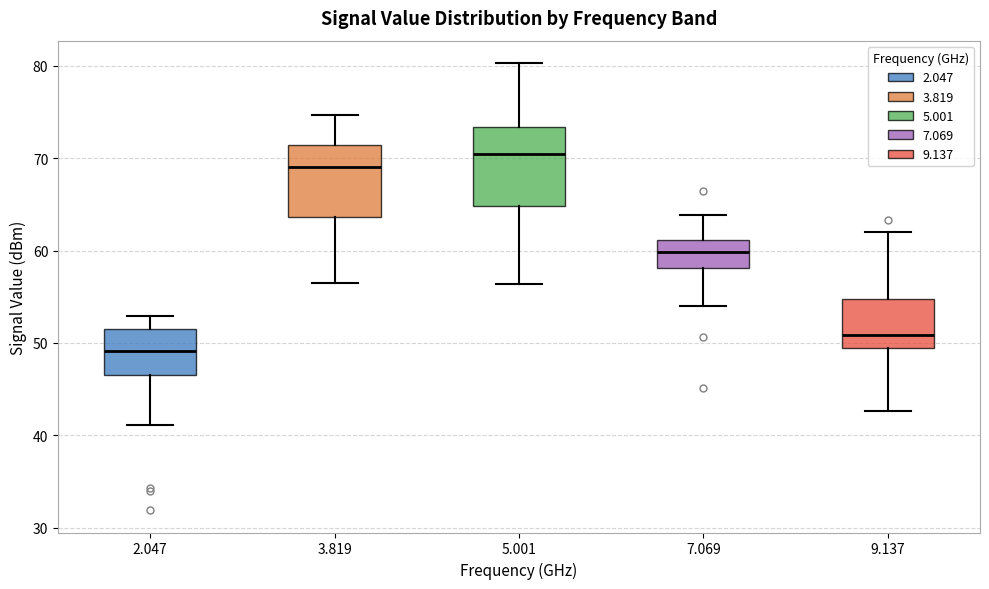

Which box has the highest median line?

5.001